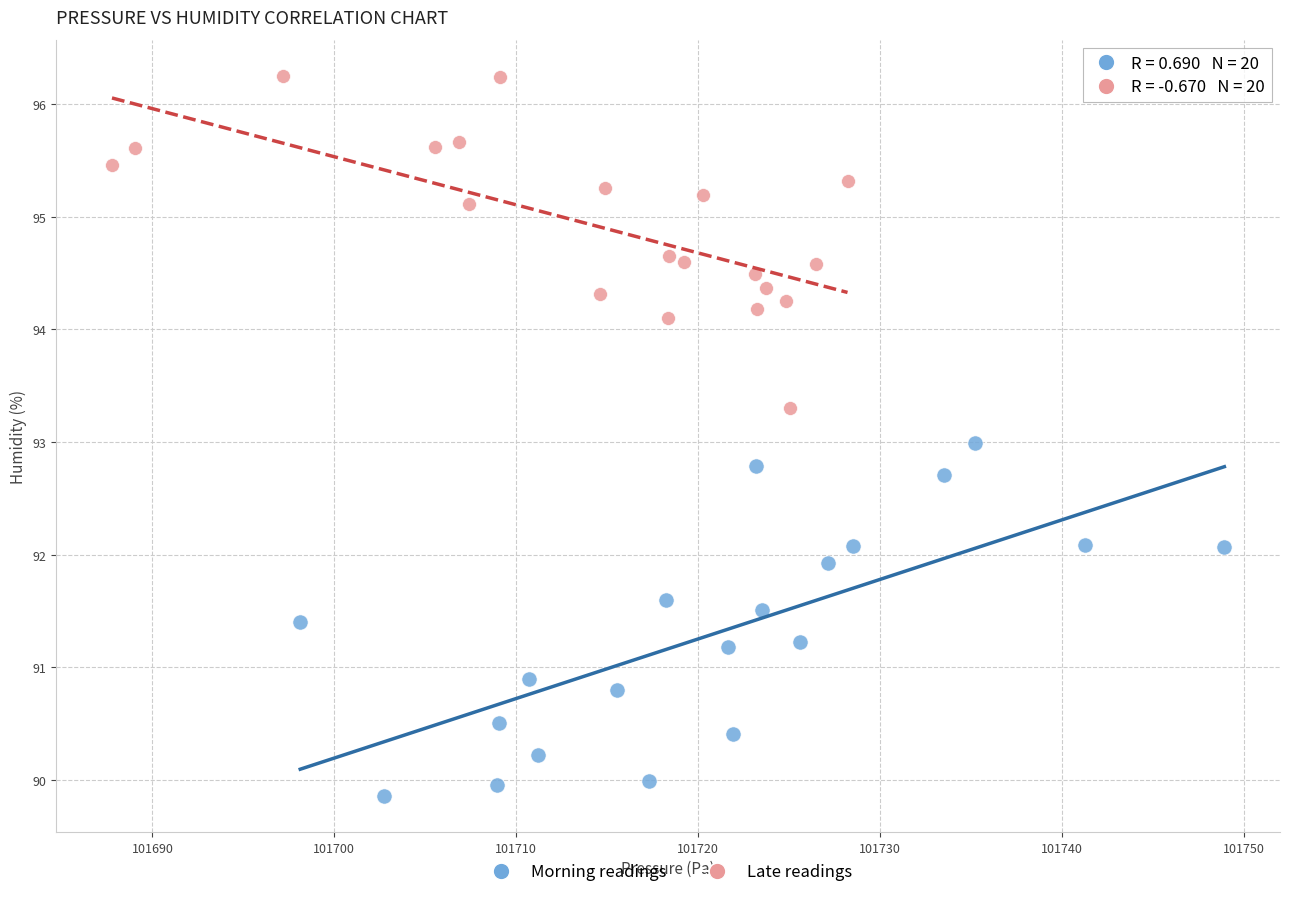

Which series contains the lowest Y value?

Morning readings